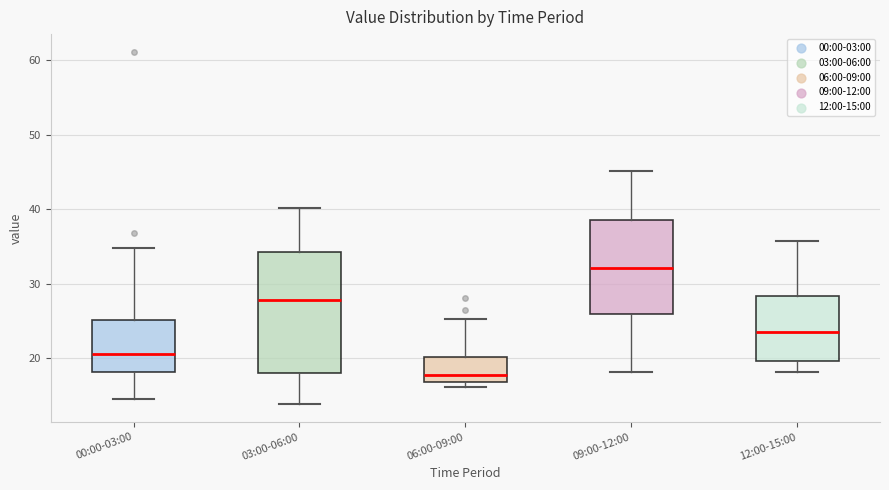

Comparing the boxes themselves (not the whiskers), which one is the tallest?

03:00-06:00